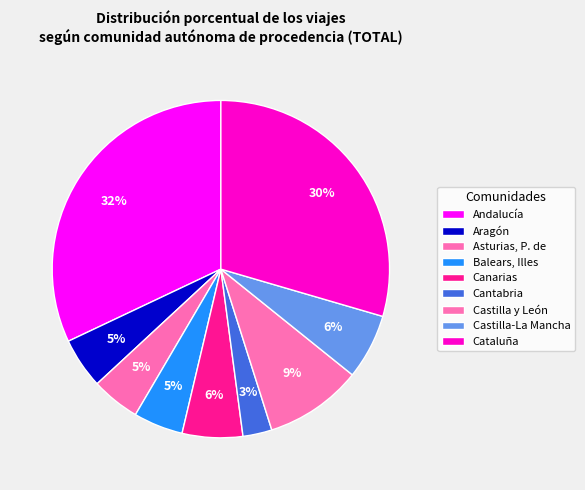

Count the number of slices in the pie.

9